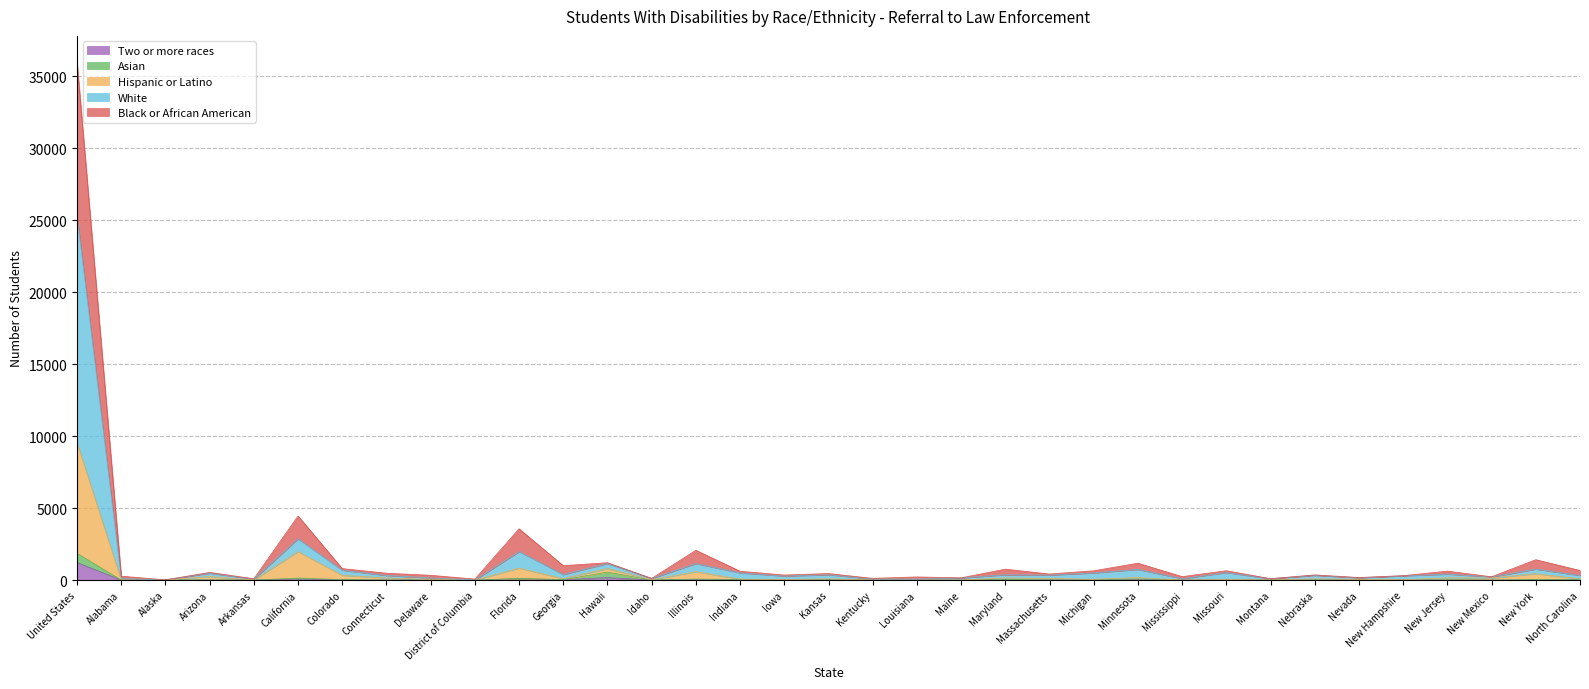

At which label does Two or more races reach its peak?

United States